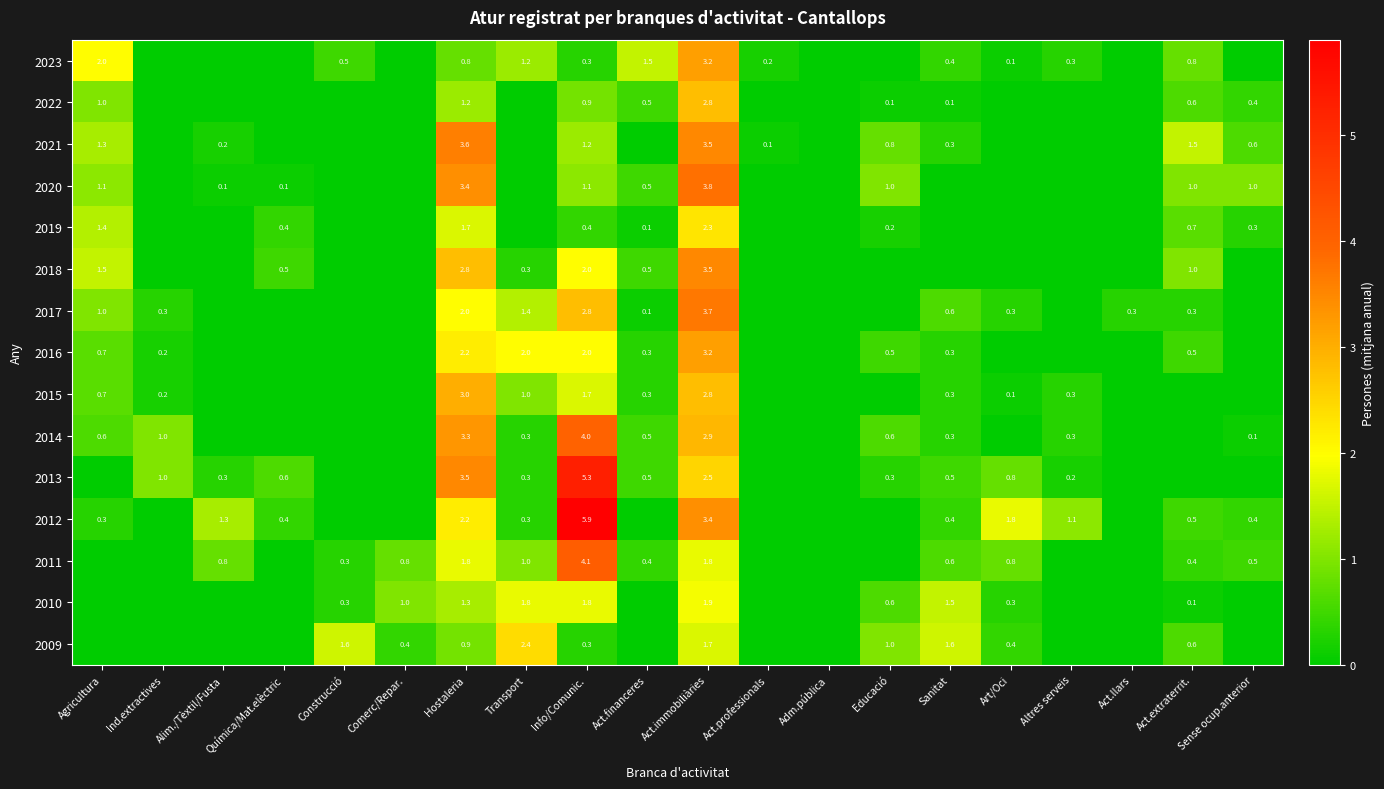

At which category is the sum across all series the highest?

Act.immobiliàries